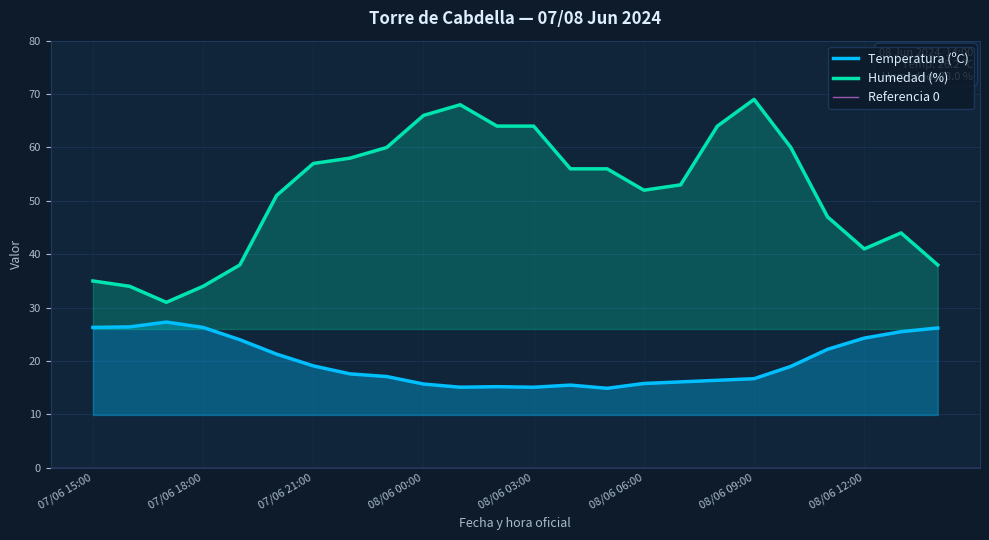

True or false: Humedad (%) and Temperatura (ºC) intersect in this chart.

False